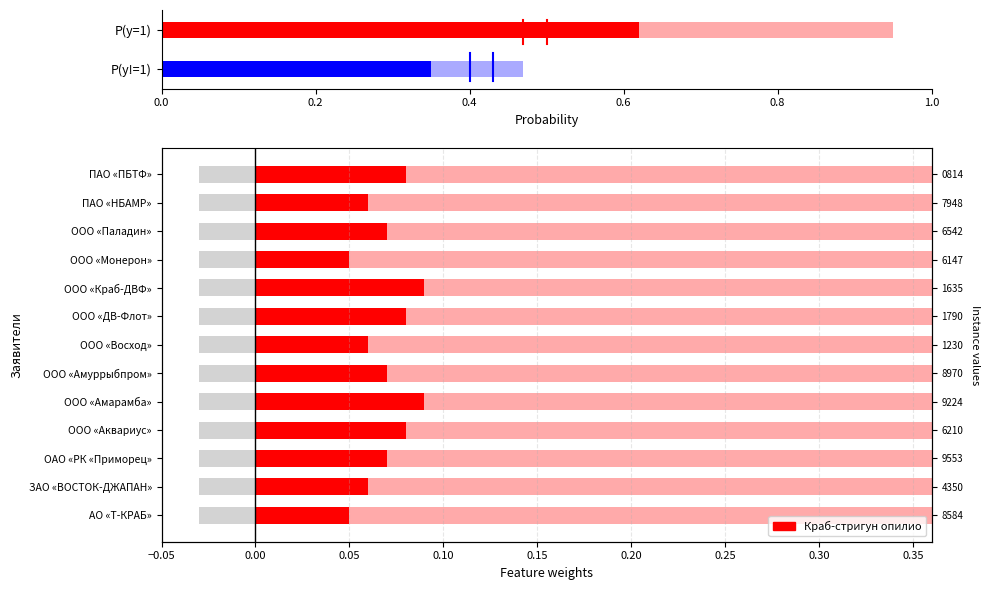

How many values are between 0 and 1?

13